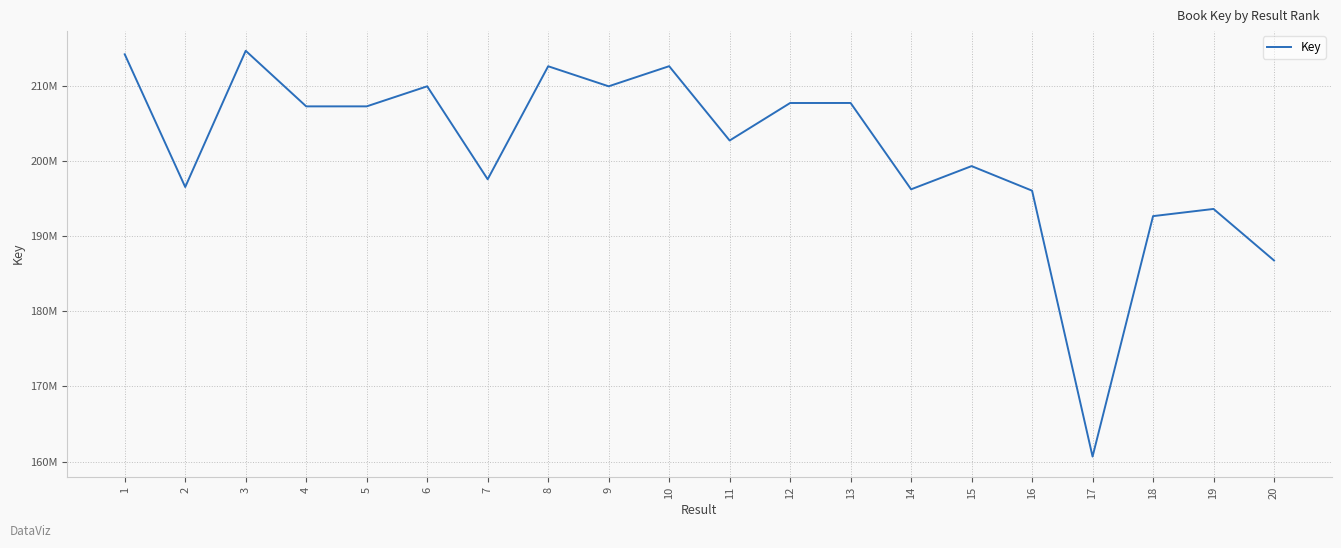

True or false: the data shows 160669428 at 17.

True